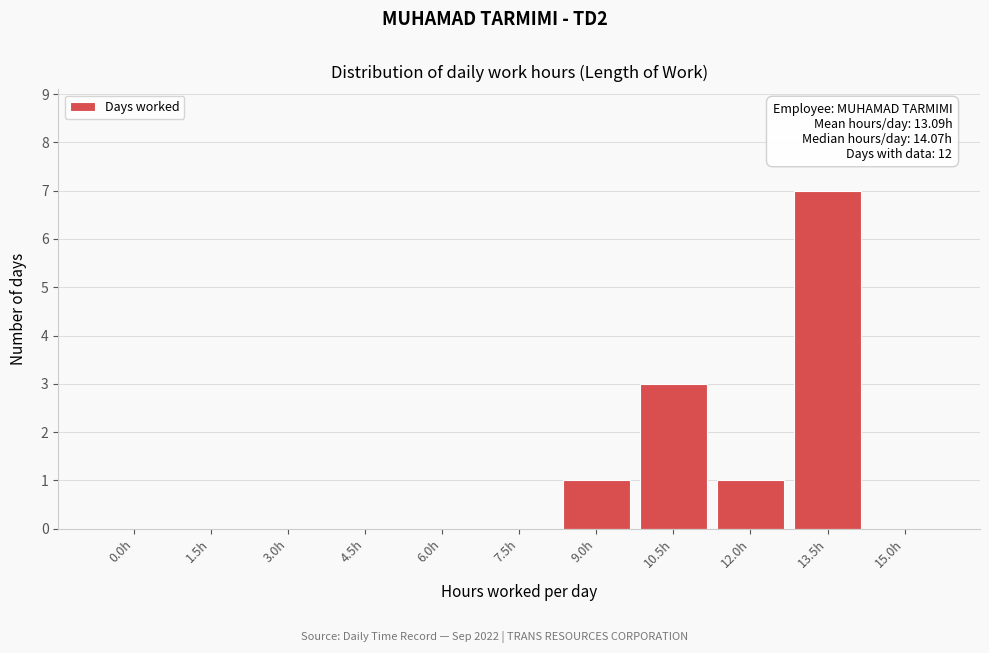

Reading right to left, what are all the values shown in this chart?

15.0h=0	13.5h=7	12.0h=1	10.5h=3	9.0h=1	7.5h=0	6.0h=0	4.5h=0	3.0h=0	1.5h=0	0.0h=0